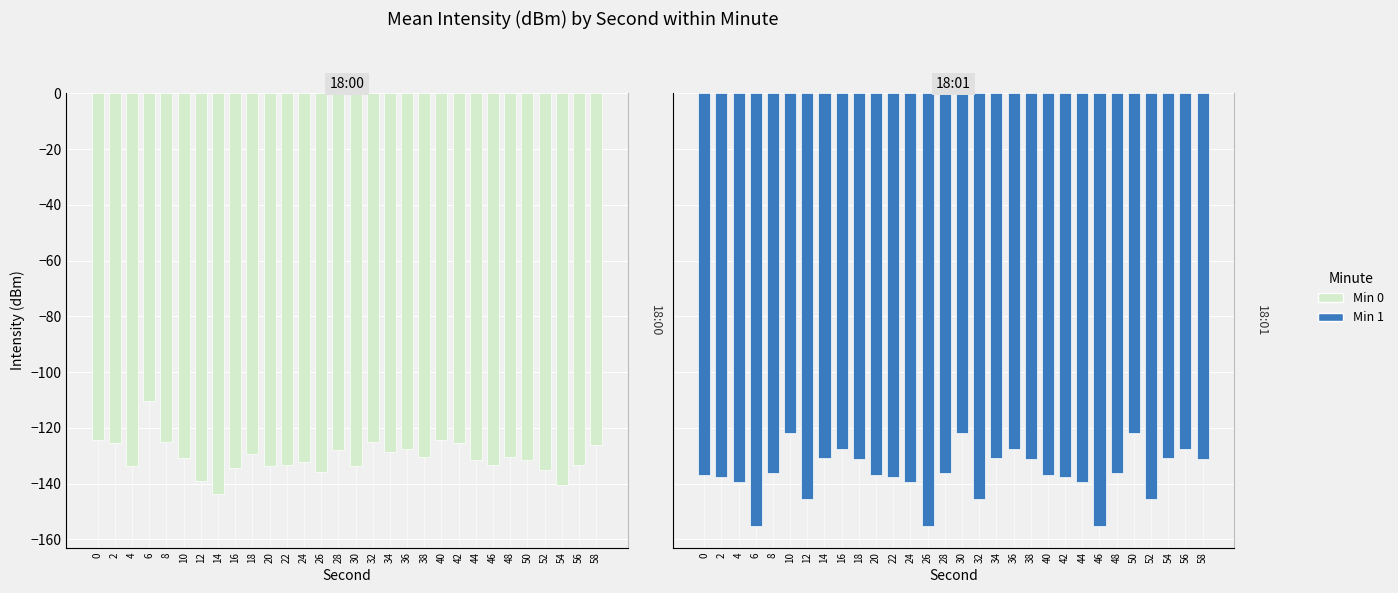

Which category has the highest value across all series?

6